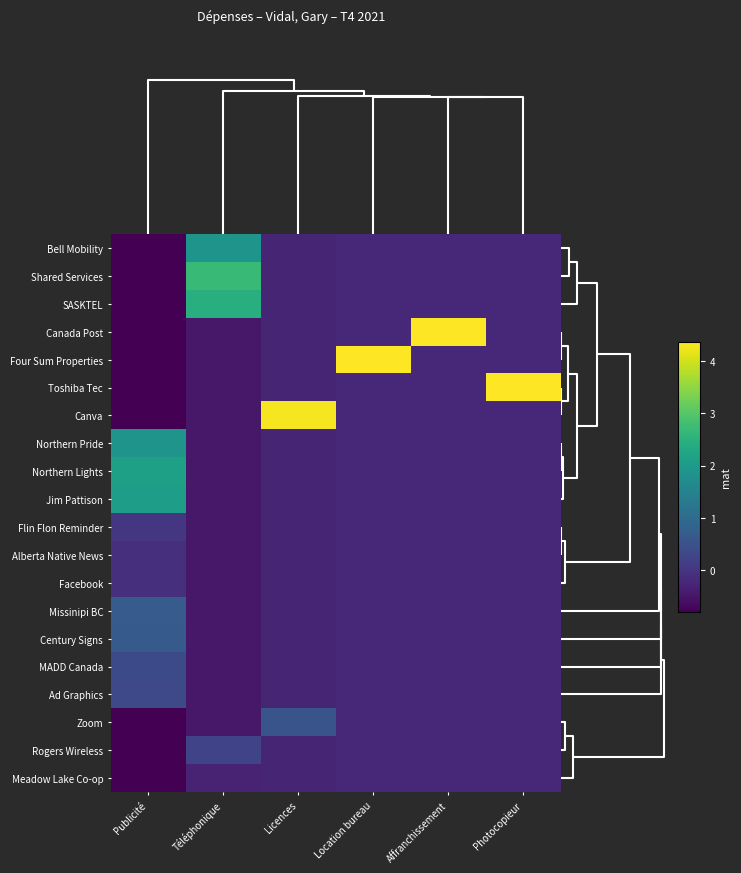

Reading right to left, extract all data points from this chart.

Bell Mobility: Photocopieur=-0.2	Affranchissement=-0.2	Location bureau=-0.2	Licences=-0.3	Téléphonique=1.9	Publicité=-0.8
Shared Services: Photocopieur=-0.2	Affranchissement=-0.2	Location bureau=-0.2	Licences=-0.3	Téléphonique=2.7	Publicité=-0.8
SASKTEL: Photocopieur=-0.2	Affranchissement=-0.2	Location bureau=-0.2	Licences=-0.3	Téléphonique=2.4	Publicité=-0.8
Canada Post: Photocopieur=-0.2	Affranchissement=4.4	Location bureau=-0.2	Licences=-0.3	Téléphonique=-0.5	Publicité=-0.8
Four Sum Properties: Photocopieur=-0.2	Affranchissement=-0.2	Location bureau=4.4	Licences=-0.3	Téléphonique=-0.5	Publicité=-0.8
Toshiba Tec: Photocopieur=4.4	Affranchissement=-0.2	Location bureau=-0.2	Licences=-0.3	Téléphonique=-0.5	Publicité=-0.8
Canva: Photocopieur=-0.2	Affranchissement=-0.2	Location bureau=-0.2	Licences=4.3	Téléphonique=-0.5	Publicité=-0.8
Northern Pride: Photocopieur=-0.2	Affranchissement=-0.2	Location bureau=-0.2	Licences=-0.3	Téléphonique=-0.5	Publicité=1.9
Northern Lights: Photocopieur=-0.2	Affranchissement=-0.2	Location bureau=-0.2	Licences=-0.3	Téléphonique=-0.5	Publicité=2.1
Jim Pattison: Photocopieur=-0.2	Affranchissement=-0.2	Location bureau=-0.2	Licences=-0.3	Téléphonique=-0.5	Publicité=2.1
Flin Flon Reminder: Photocopieur=-0.2	Affranchissement=-0.2	Location bureau=-0.2	Licences=-0.3	Téléphonique=-0.5	Publicité=0.0
Alberta Native News: Photocopieur=-0.2	Affranchissement=-0.2	Location bureau=-0.2	Licences=-0.3	Téléphonique=-0.5	Publicité=-0.1
Facebook: Photocopieur=-0.2	Affranchissement=-0.2	Location bureau=-0.2	Licences=-0.3	Téléphonique=-0.5	Publicité=-0.1
Missinipi BC: Photocopieur=-0.2	Affranchissement=-0.2	Location bureau=-0.2	Licences=-0.3	Téléphonique=-0.5	Publicité=0.7
Century Signs: Photocopieur=-0.2	Affranchissement=-0.2	Location bureau=-0.2	Licences=-0.3	Téléphonique=-0.5	Publicité=0.7
MADD Canada: Photocopieur=-0.2	Affranchissement=-0.2	Location bureau=-0.2	Licences=-0.3	Téléphonique=-0.5	Publicité=0.4
Ad Graphics: Photocopieur=-0.2	Affranchissement=-0.2	Location bureau=-0.2	Licences=-0.3	Téléphonique=-0.5	Publicité=0.3
Zoom: Photocopieur=-0.2	Affranchissement=-0.2	Location bureau=-0.2	Licences=0.5	Téléphonique=-0.5	Publicité=-0.8
Rogers Wireless: Photocopieur=-0.2	Affranchissement=-0.2	Location bureau=-0.2	Licences=-0.3	Téléphonique=0.2	Publicité=-0.8
Meadow Lake Co-op: Photocopieur=-0.2	Affranchissement=-0.2	Location bureau=-0.2	Licences=-0.3	Téléphonique=-0.3	Publicité=-0.8